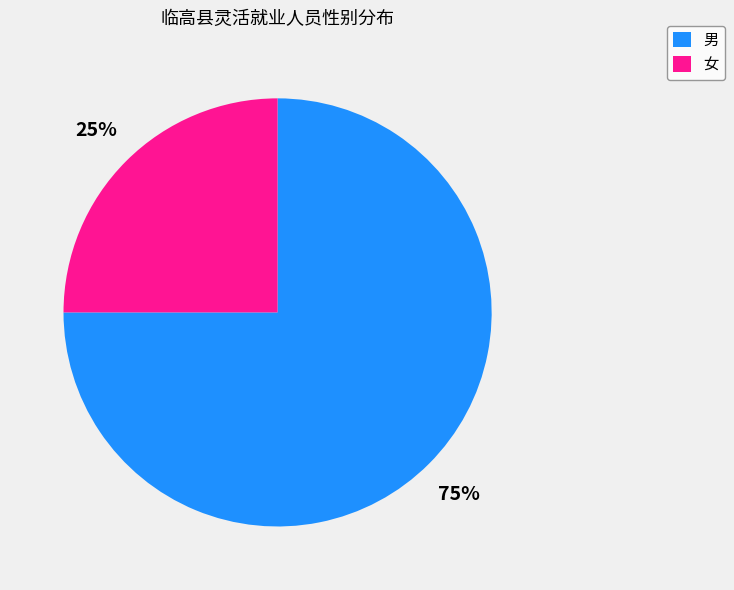

Is it true that 男 is 75% of the pie?

True